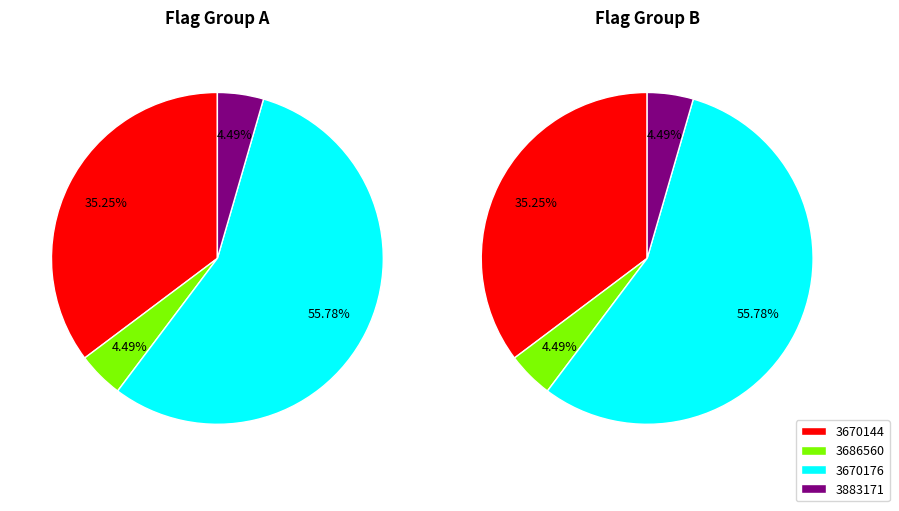

What is the smallest slice in the pie chart?

3883171